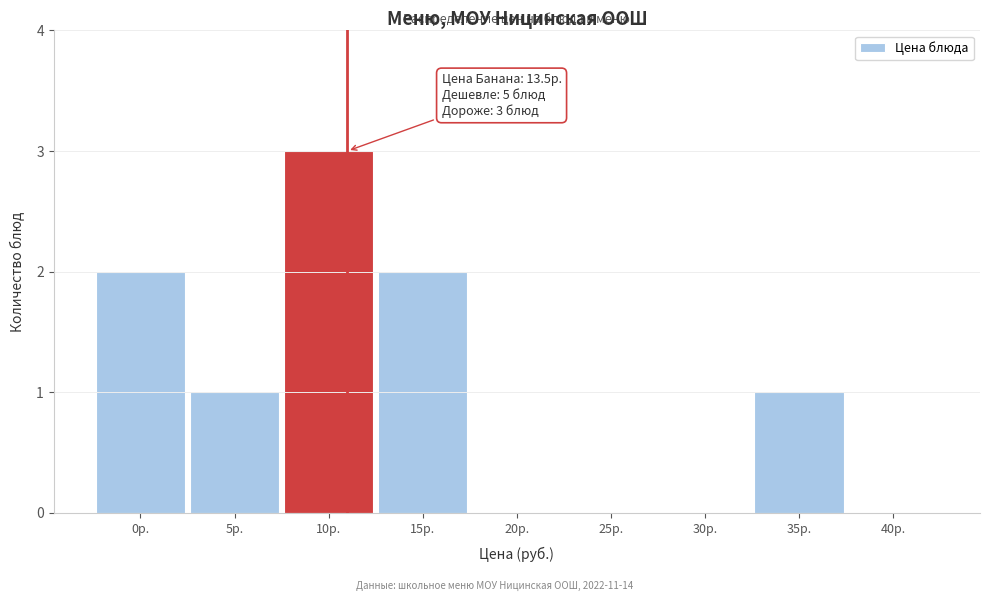

Reading right to left, what are all the values shown in this chart?

40р.=0	35р.=1	30р.=0	25р.=0	20р.=0	15р.=2	10р.=3	5р.=1	0р.=2